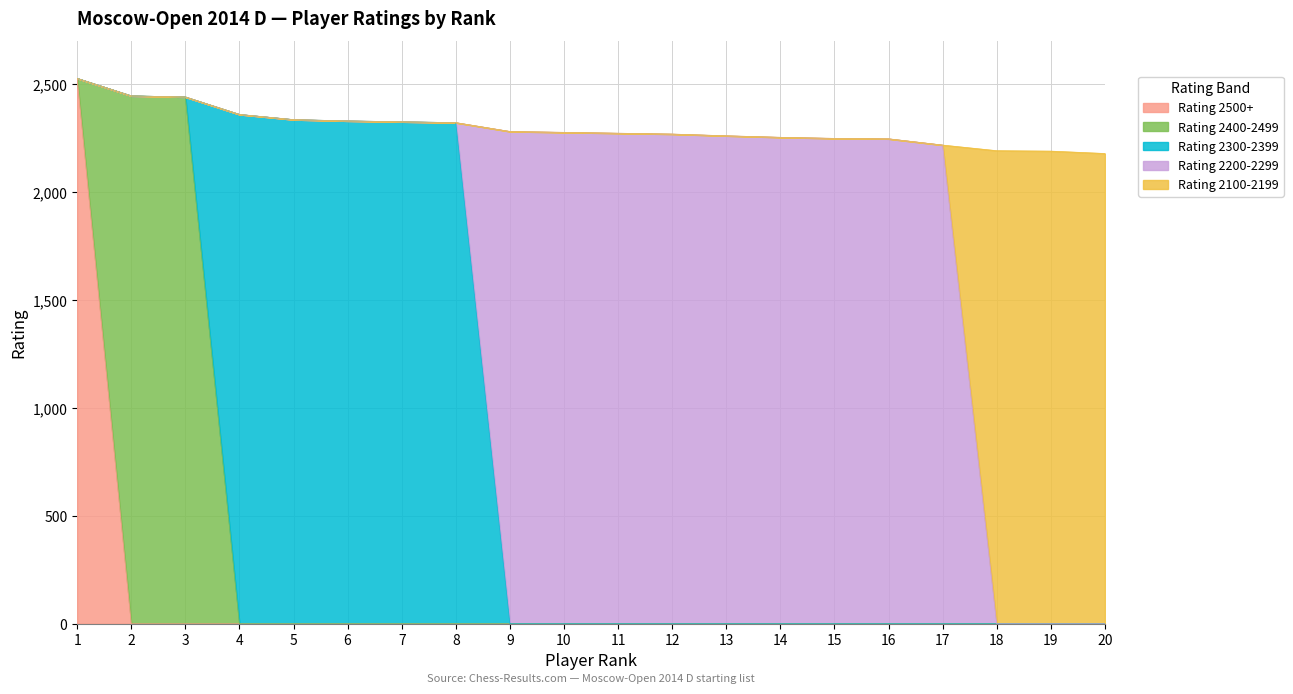

Does the chart have visible grid lines?

Yes